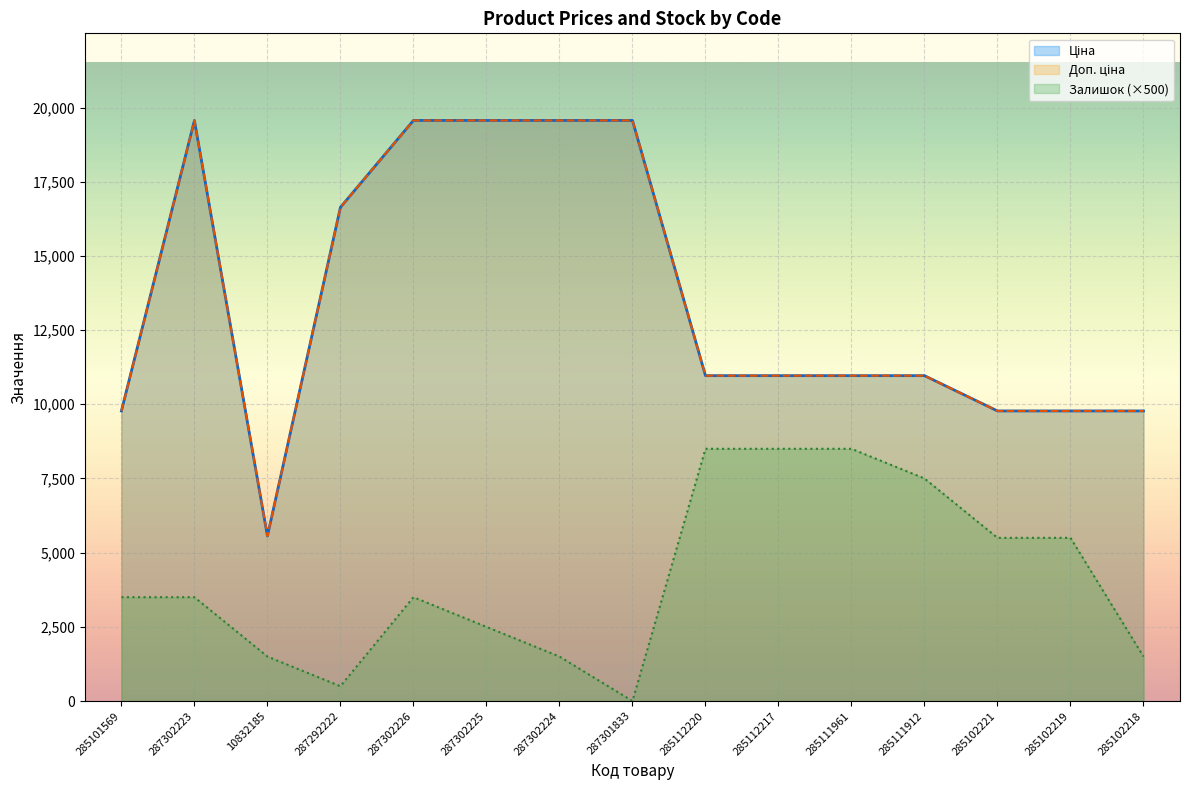

The value of Доп. ціна at 285111961 is 10964.4. True or false?

True